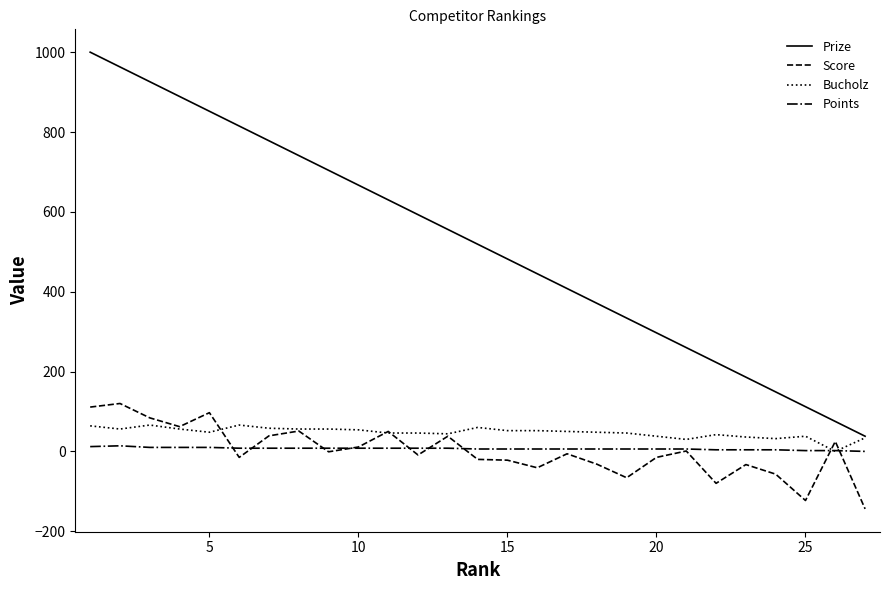

How many categories are shown in the chart?

27